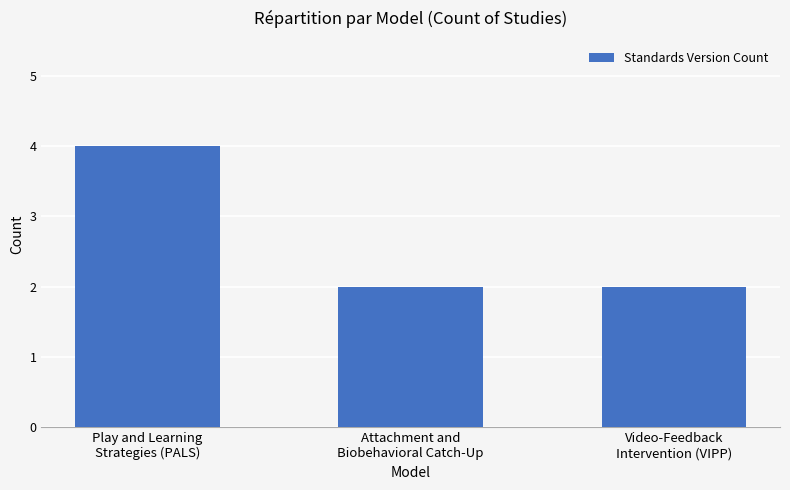

What is the average value?

3